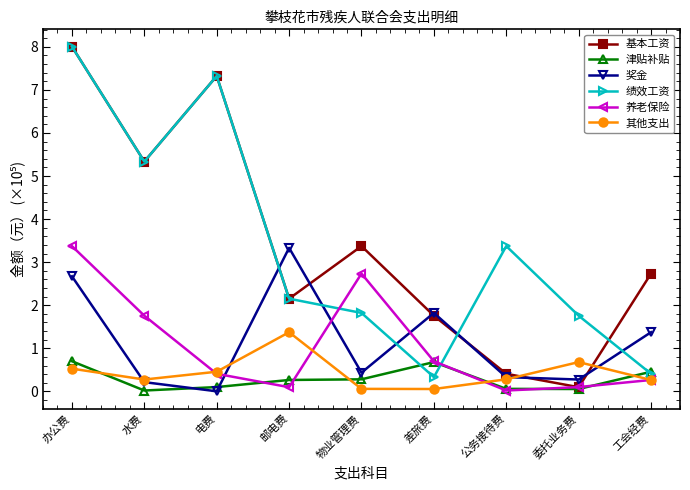

True or false: 基本工资 has a value of 8.0 at 办公费.

True